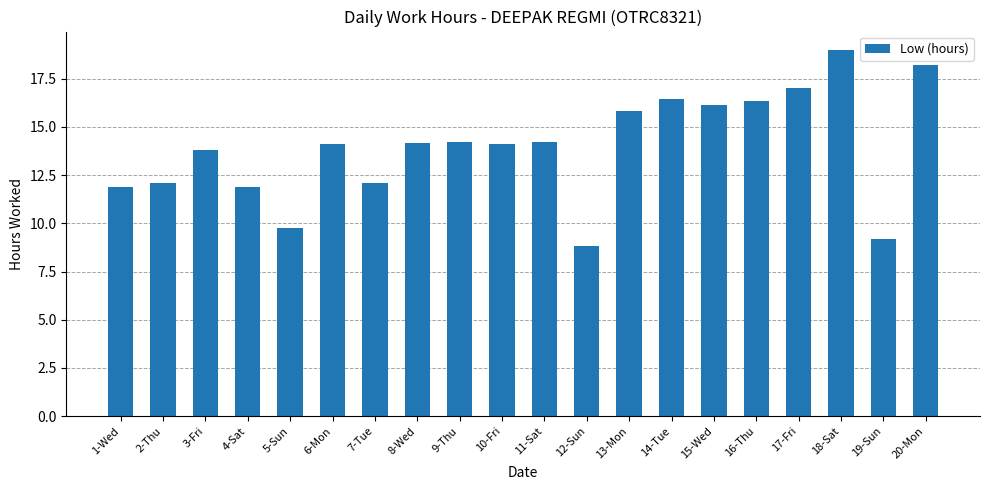

True or false: the data shows 16.6 at 5-Sun.

False